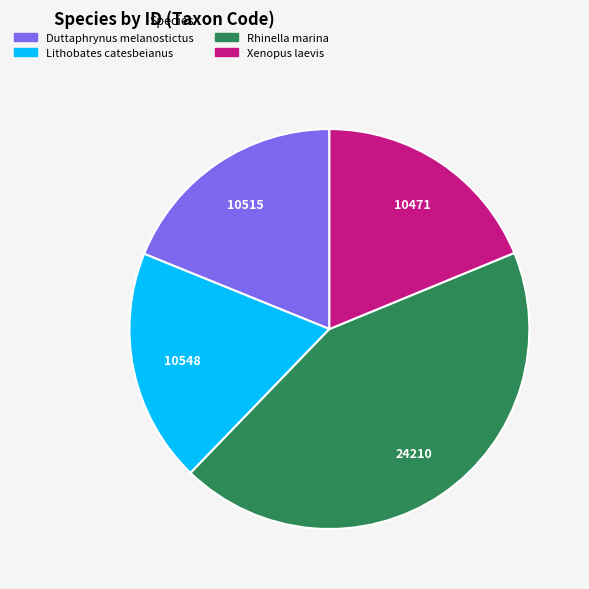

Is the sum of Lithobates catesbeianus and Duttaphrynus melanostictus greater than half?

No